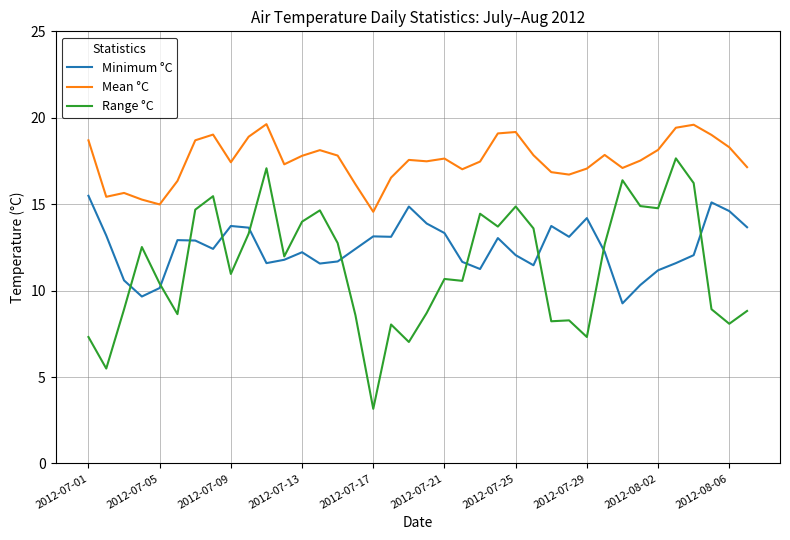

How many distinct data groups are displayed?

3